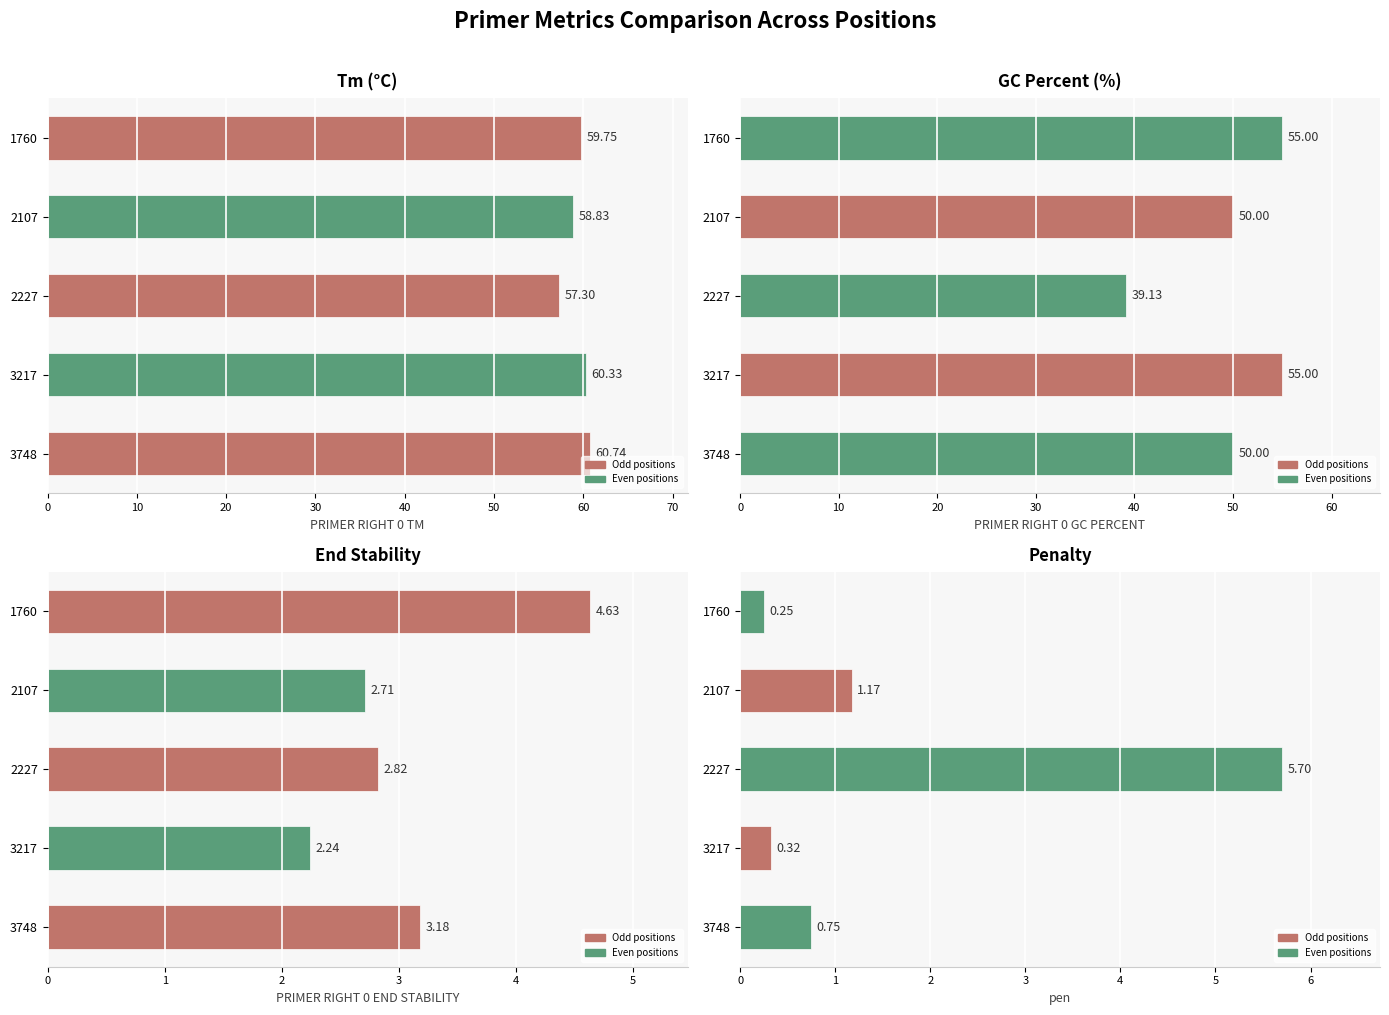

What is the sum of all PRIMER_RIGHT_0_END_STABILITY values?

15.6